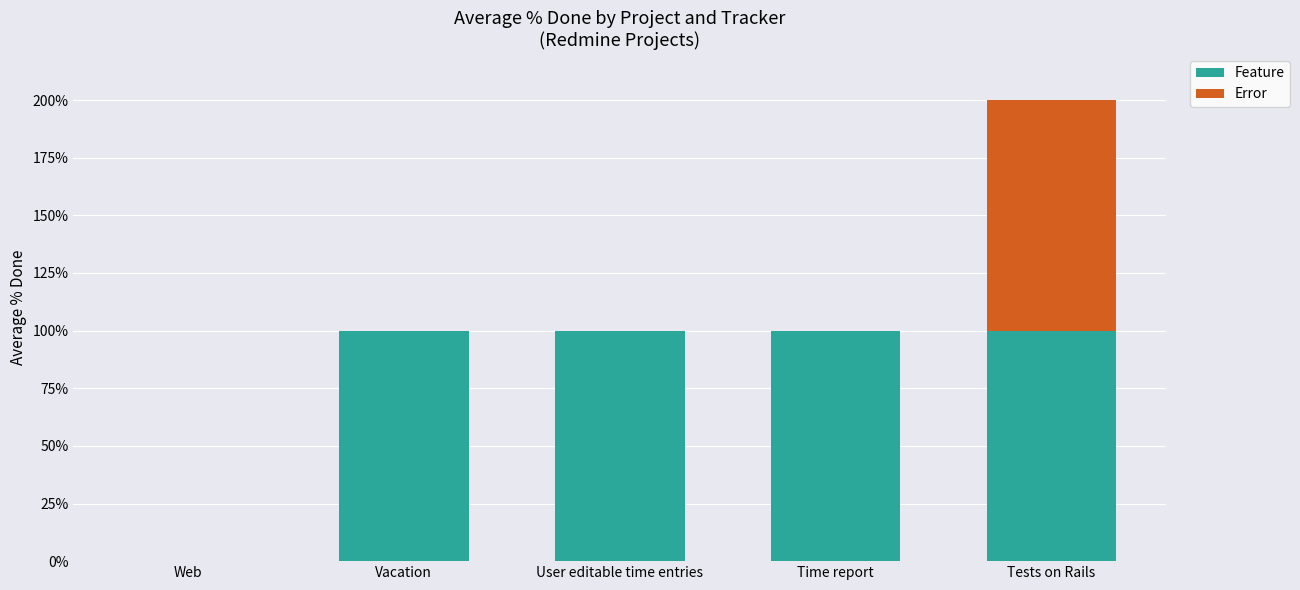

Are the bars horizontal?

No